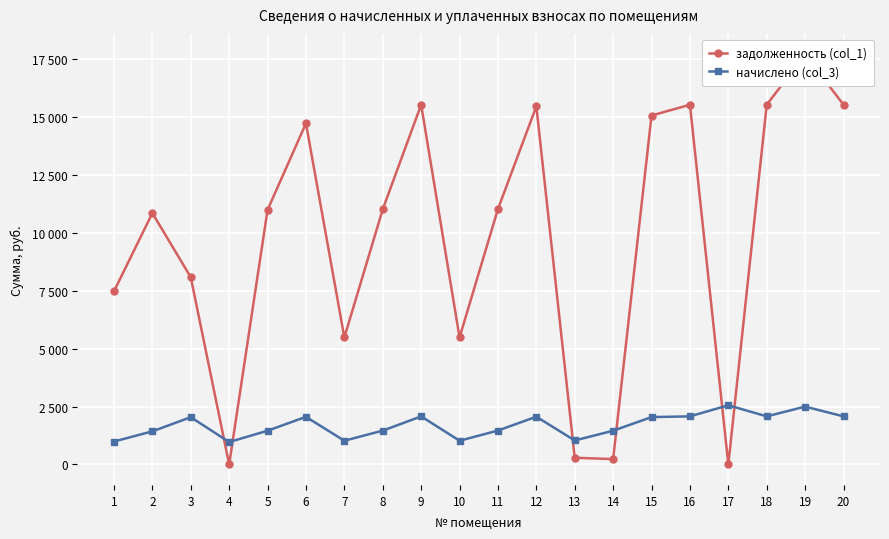

Which category has the lowest value in the задолженность (col_1) series?

4